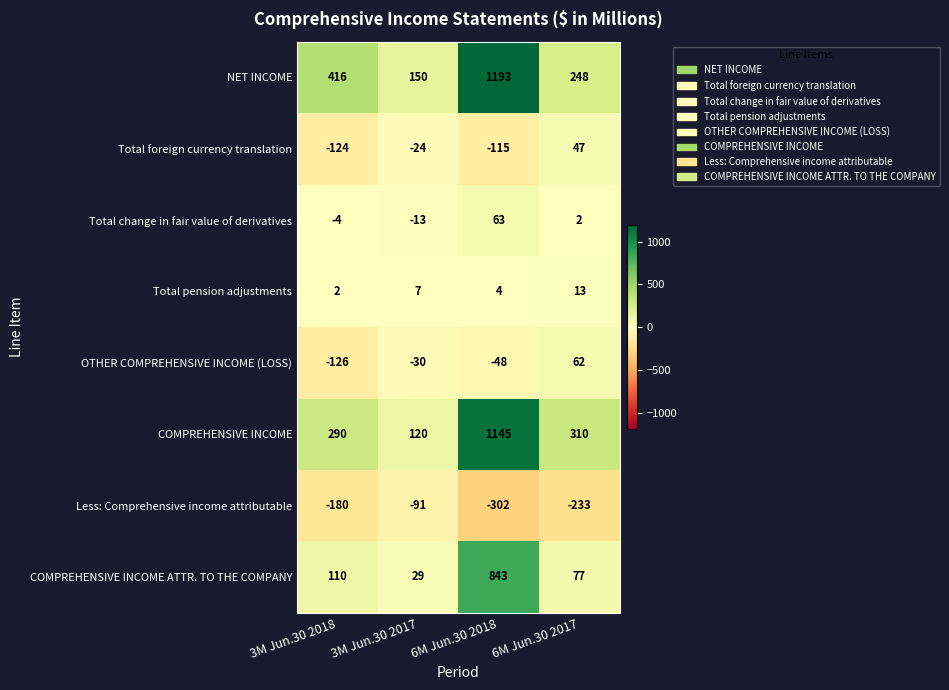

Rank the series by their maximum value, from lowest to highest.

Less: Comprehensive income attributable, Total pension adjustments, Total foreign currency translation, OTHER COMPREHENSIVE INCOME (LOSS), Total change in fair value of derivatives, COMPREHENSIVE INCOME ATTR. TO THE COMPANY, COMPREHENSIVE INCOME, NET INCOME